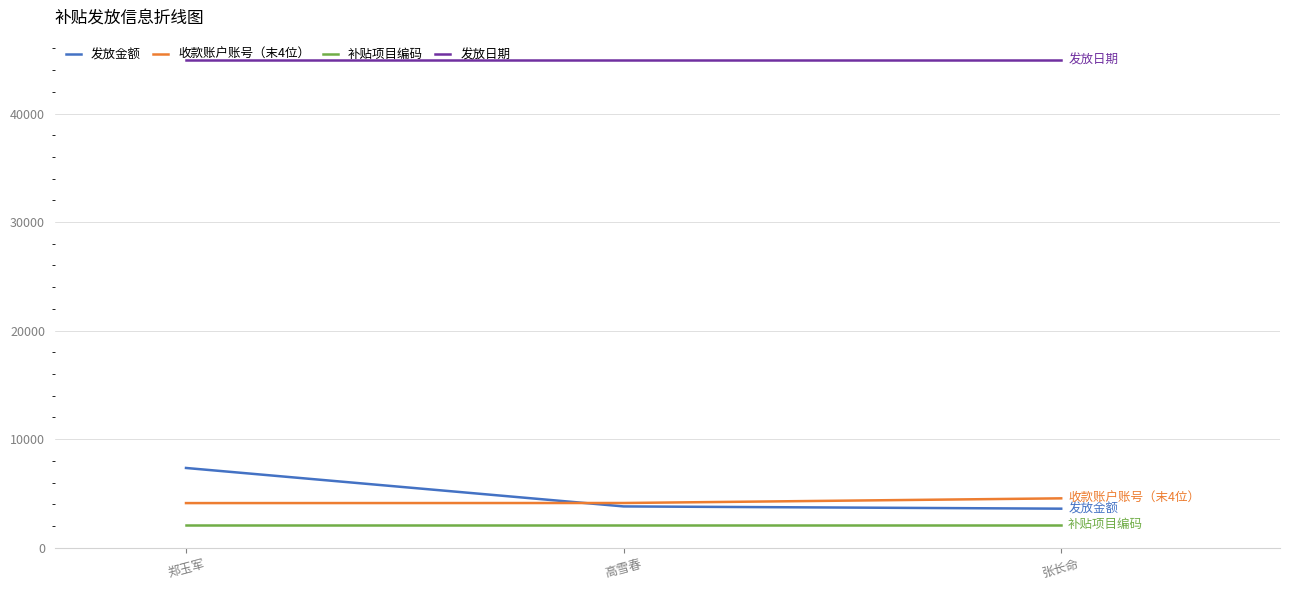

Is the value of 收款账户账号（末4位） at 郑玉军 greater than the value of 发放日期 at 张长命?

No